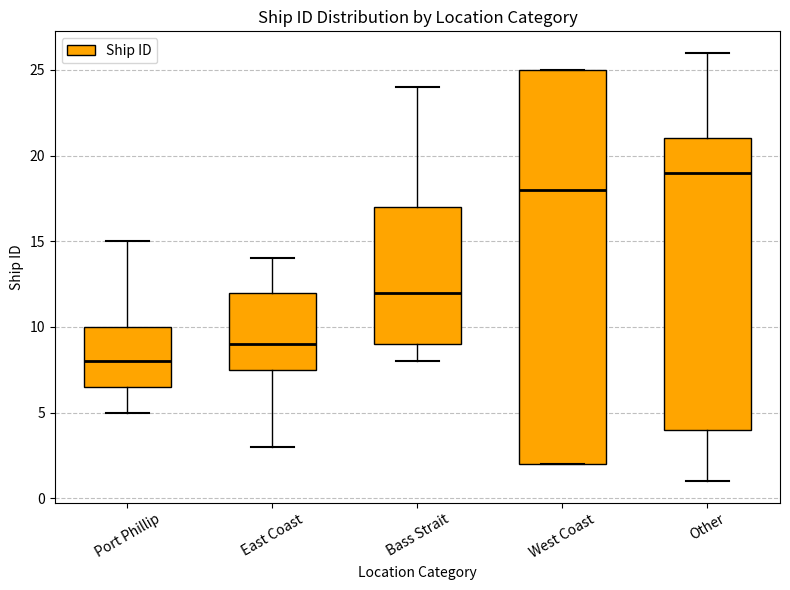

Reading left to right, transcribe this box plot: for each box, give where its median line is, the range the box spans, and where its two whiskers end, as read against the y-axis. The values are not printed on the chart, so give them approximately, as read against the axis.

Port Phillip: median 8.0, box 6.5 to 10.0, whiskers 5.0 to 15.0
East Coast: median 9.0, box 7.5 to 12.0, whiskers 3.0 to 14.0
Bass Strait: median 12.0, box 9.0 to 17.0, whiskers 8.0 to 24.0
West Coast: median 18.0, box 2.0 to 25.0, whiskers 2.0 to 25.0
Other: median 19.0, box 4.0 to 21.0, whiskers 1.0 to 26.0